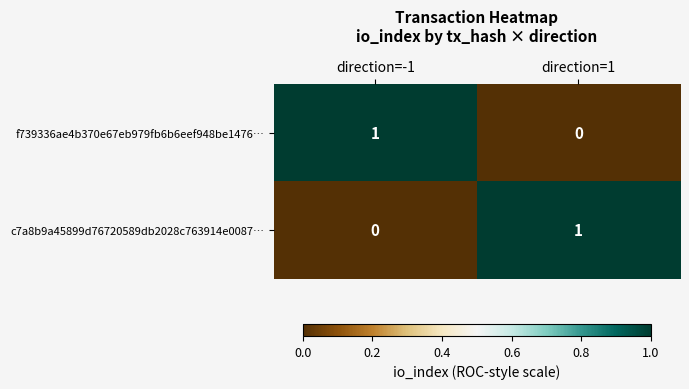

True or false: f739336ae4b370e67eb979fb6b6eef948be1476… has a value of 0 at direction=-1.

False